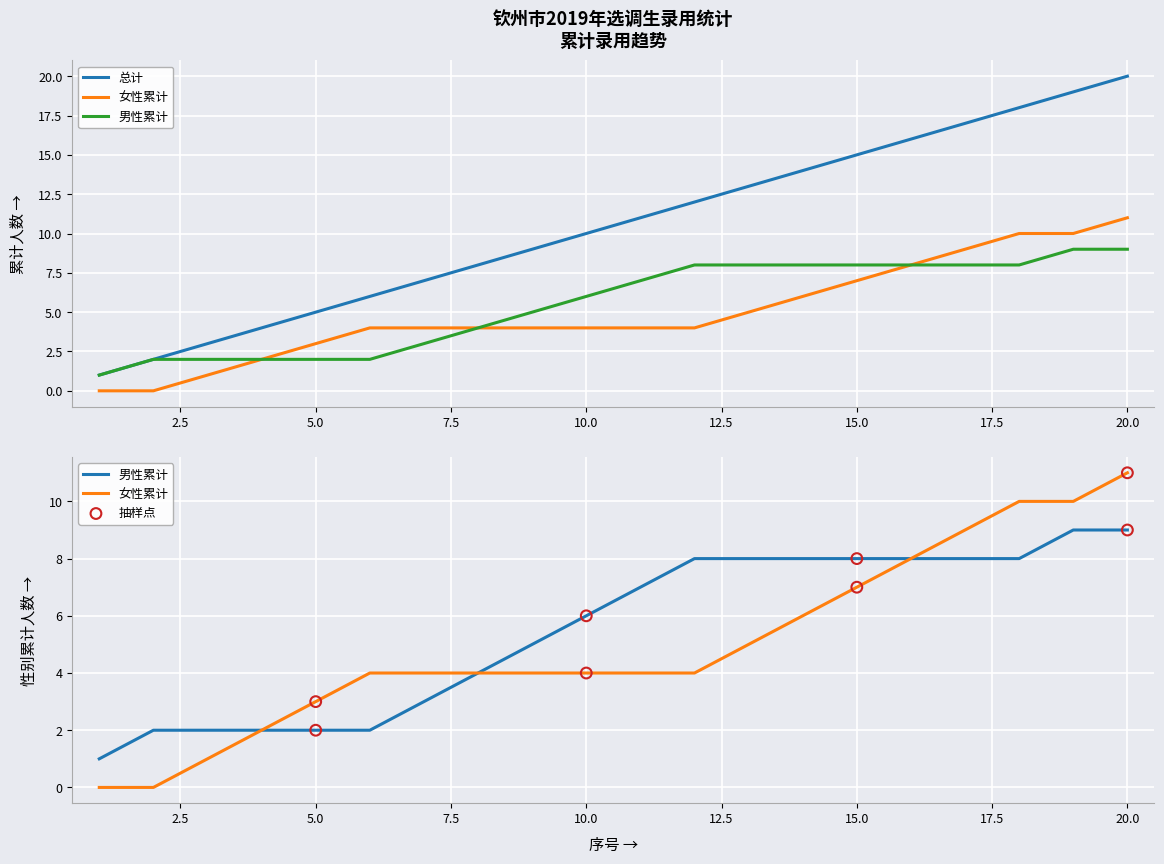

Which has a higher value, 3 or 1?

3